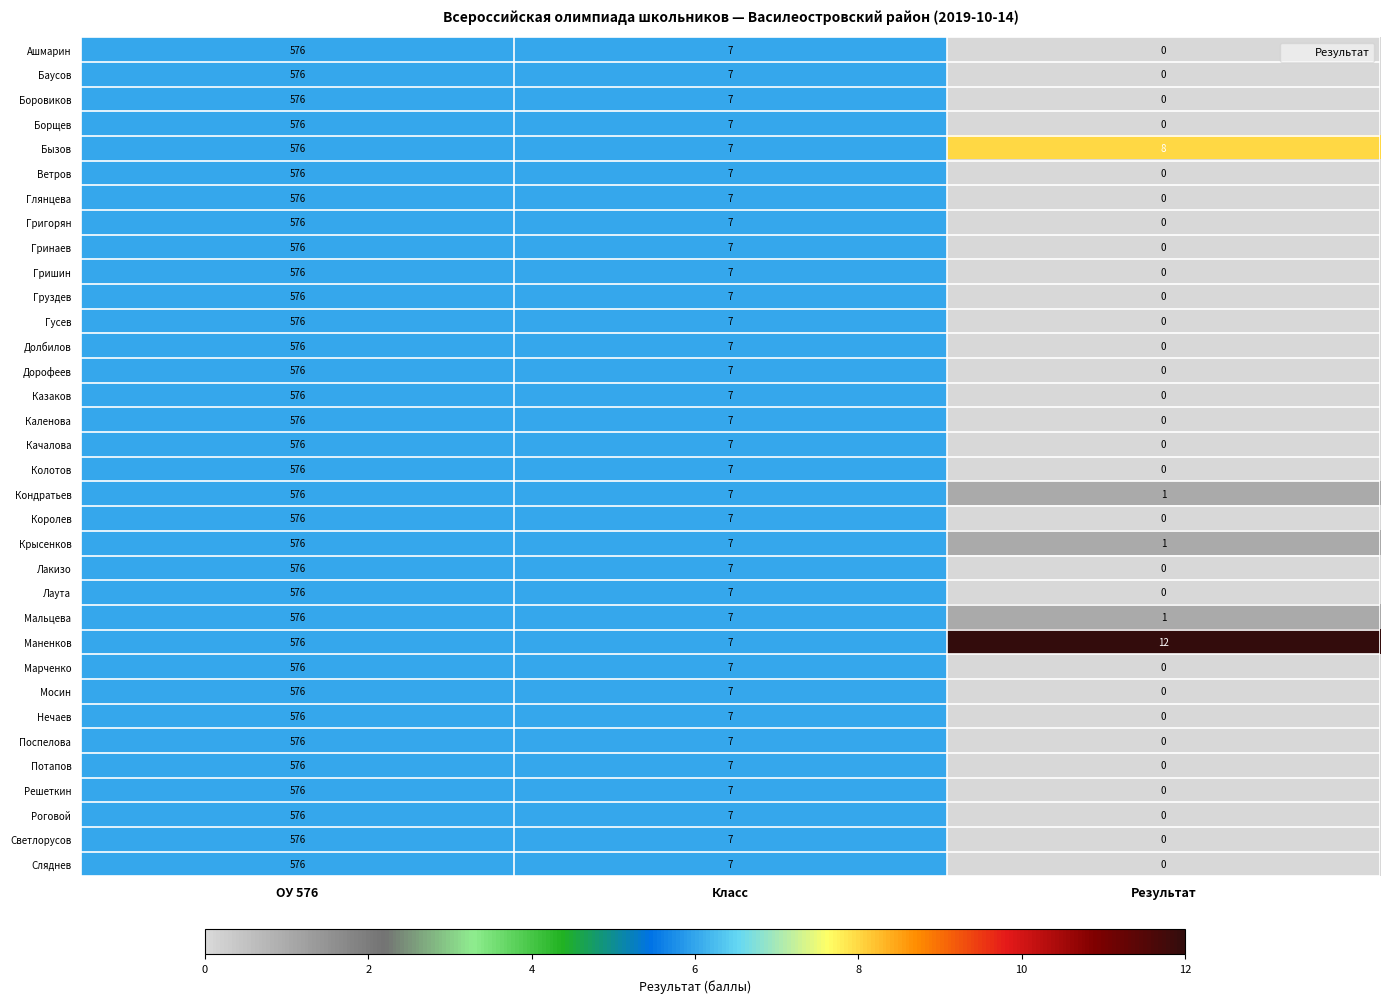

List the labels in order of Решеткин value, largest first.

ОУ 576, Класс, Результат